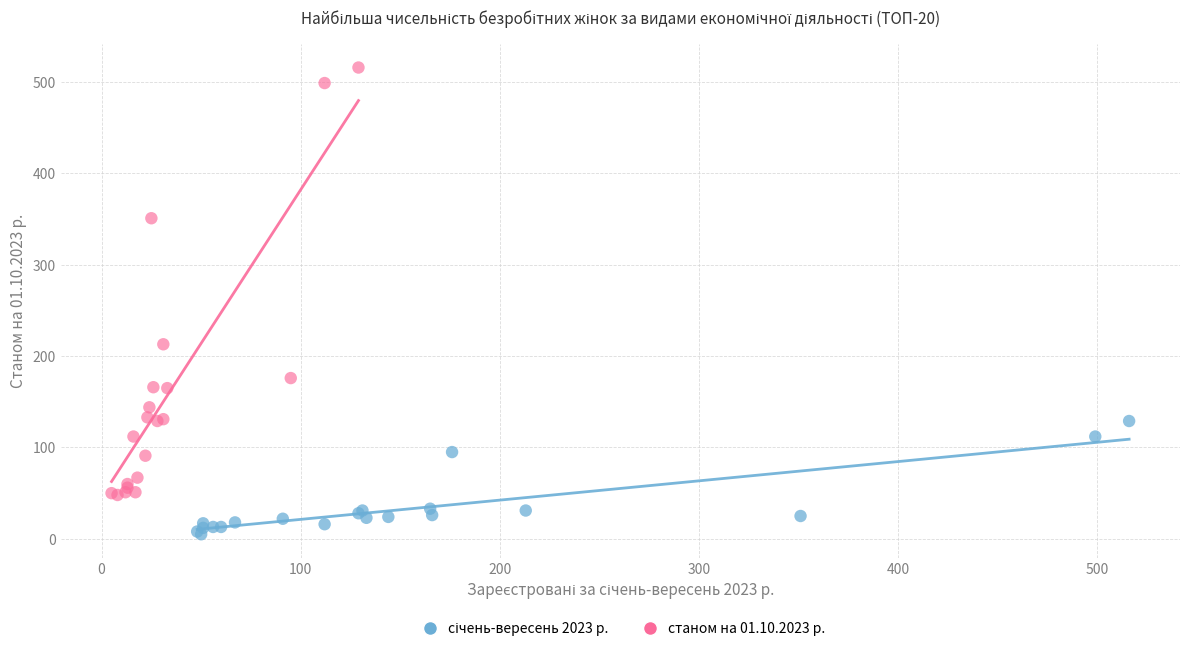

Which series has the widest spread of Y values?

станом на 01.10.2023 р.